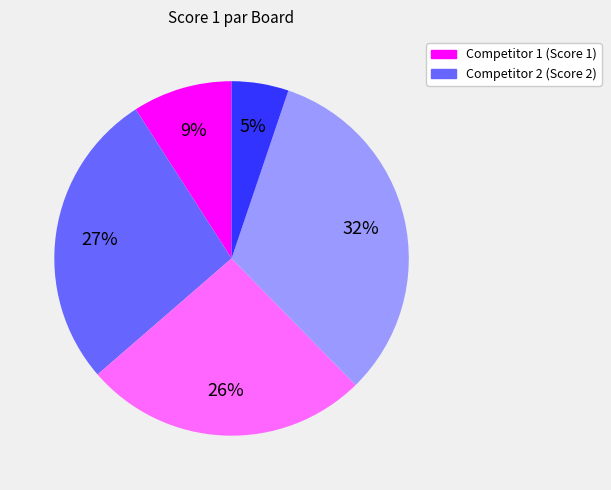

Is there a majority slice in this chart?

No